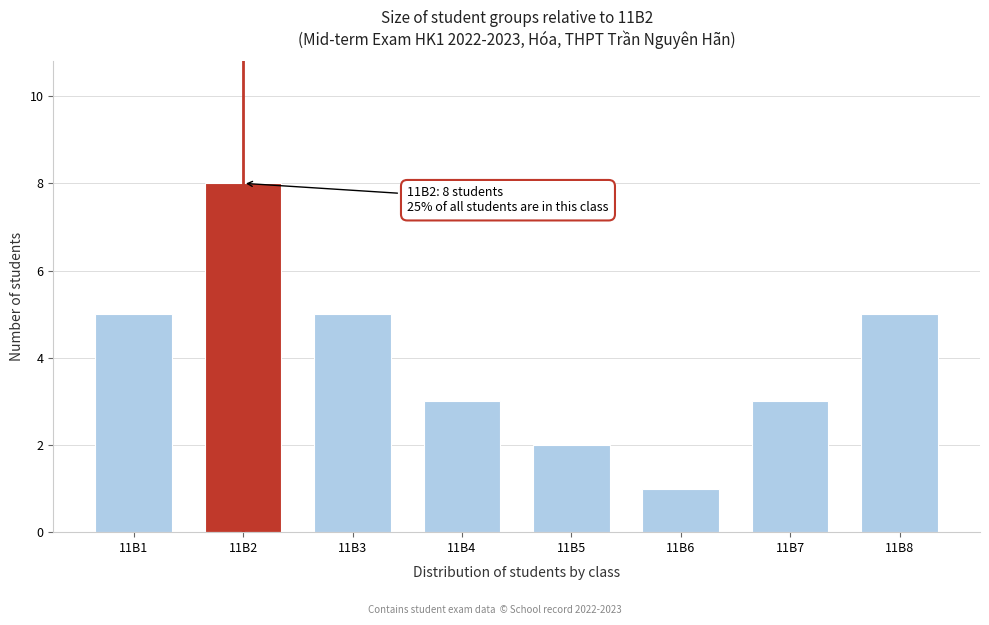

Reading left to right, transcribe all the data shown in this chart.

11B1=5	11B2=8	11B3=5	11B4=3	11B5=2	11B6=1	11B7=3	11B8=5